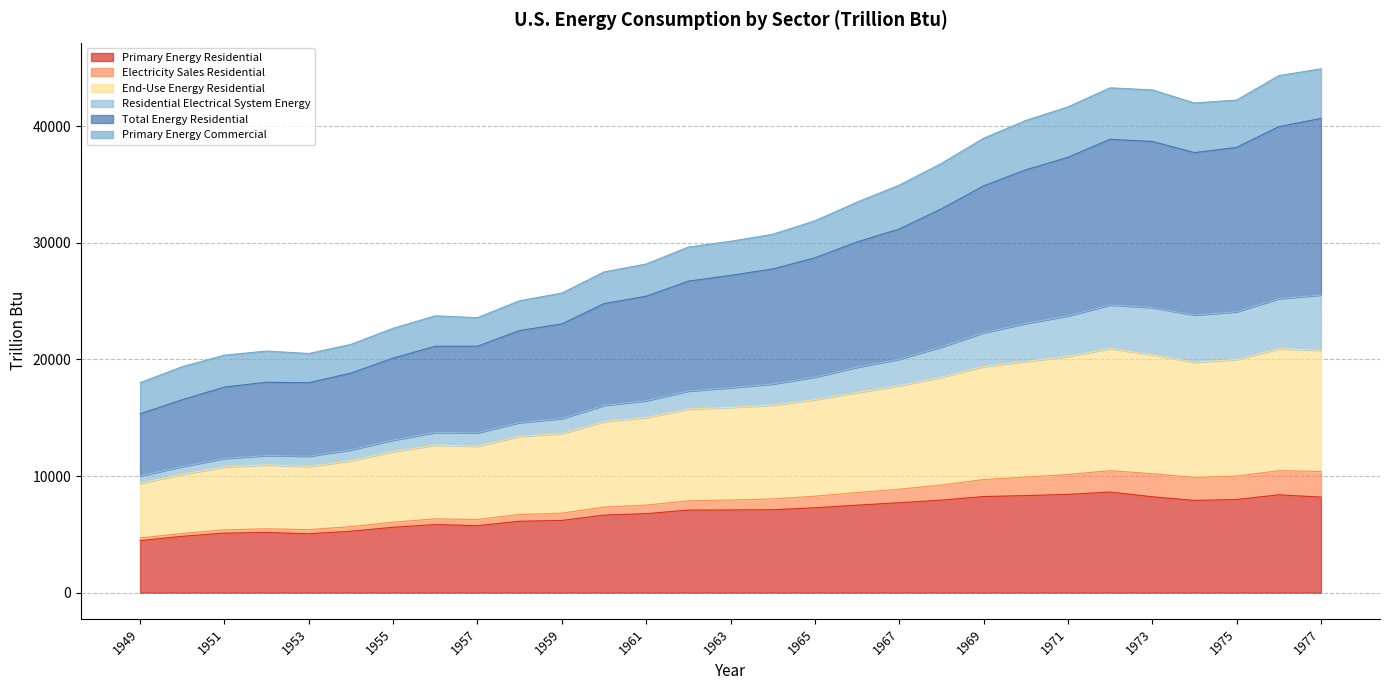

At which category is the sum across all series the highest?

1977